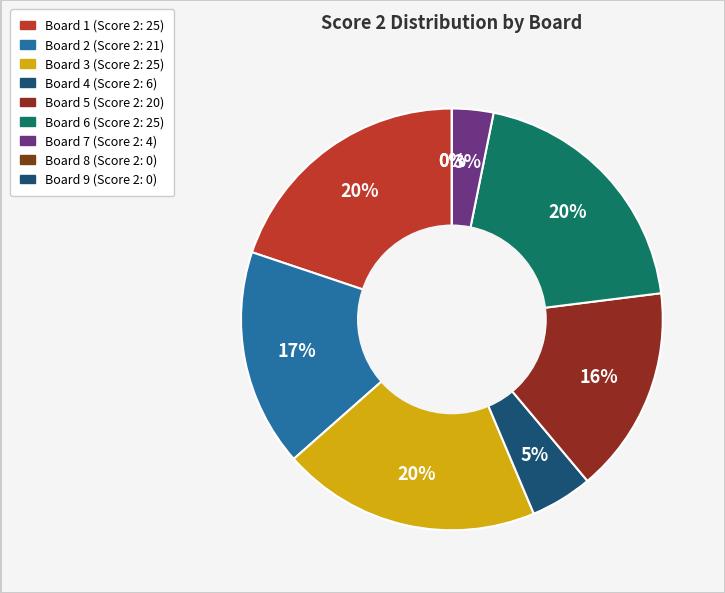

What is the largest slice in the pie chart?

Board 1